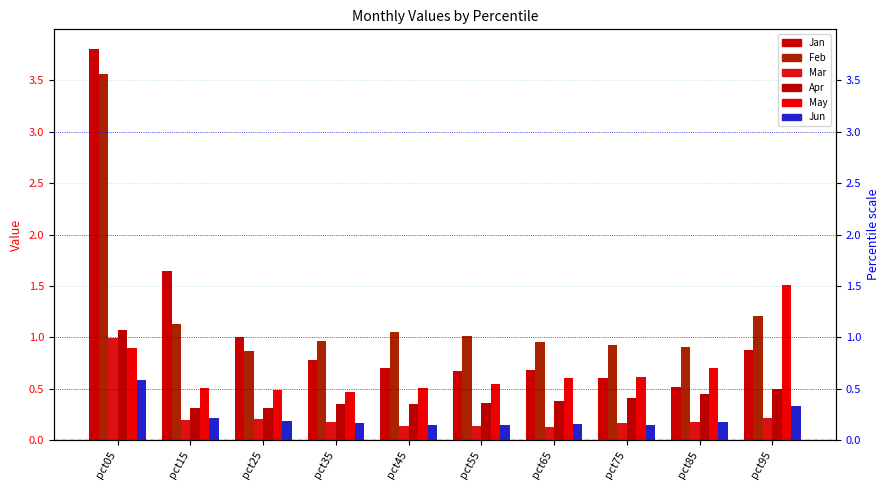

How many data points does each series have?

10